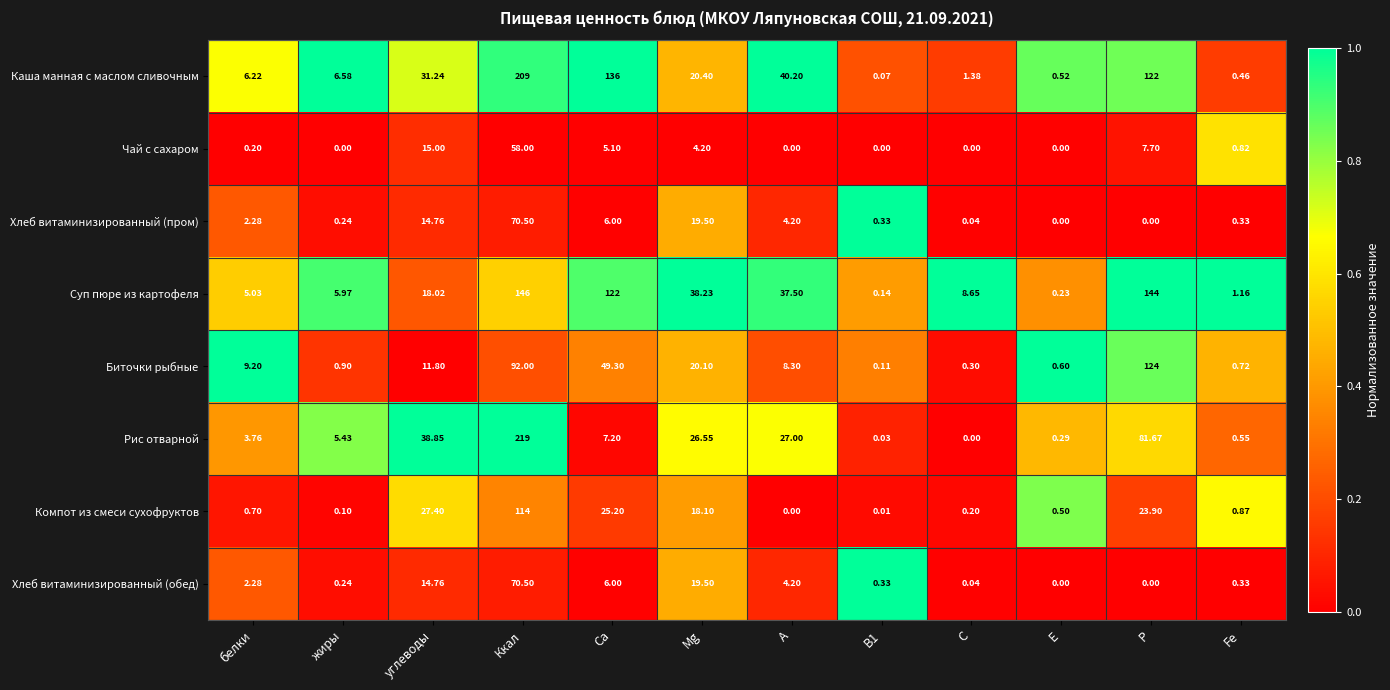

Which label corresponds to the largest value in the chart?

Ккал